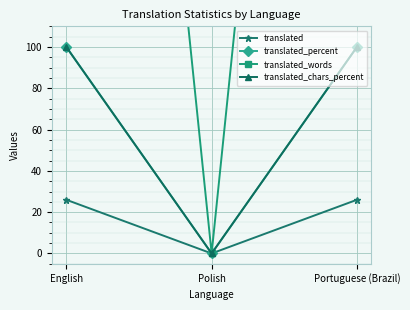

Is this an area chart (filled region under the line)?

No